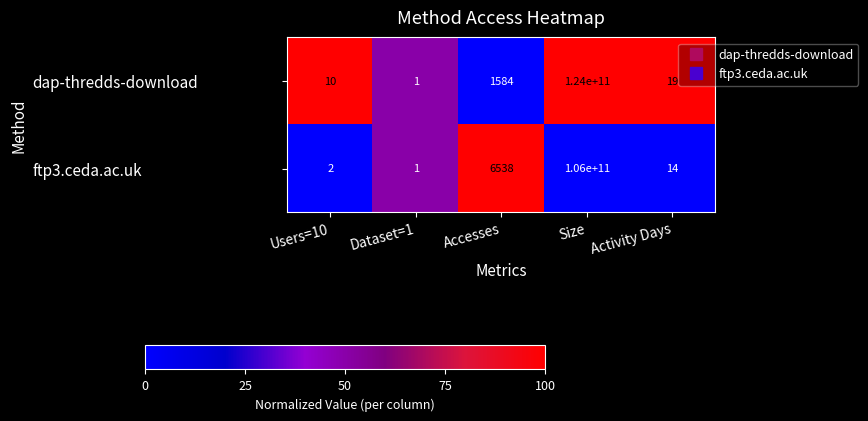

Which label corresponds to the smallest value in the chart?

Dataset=1